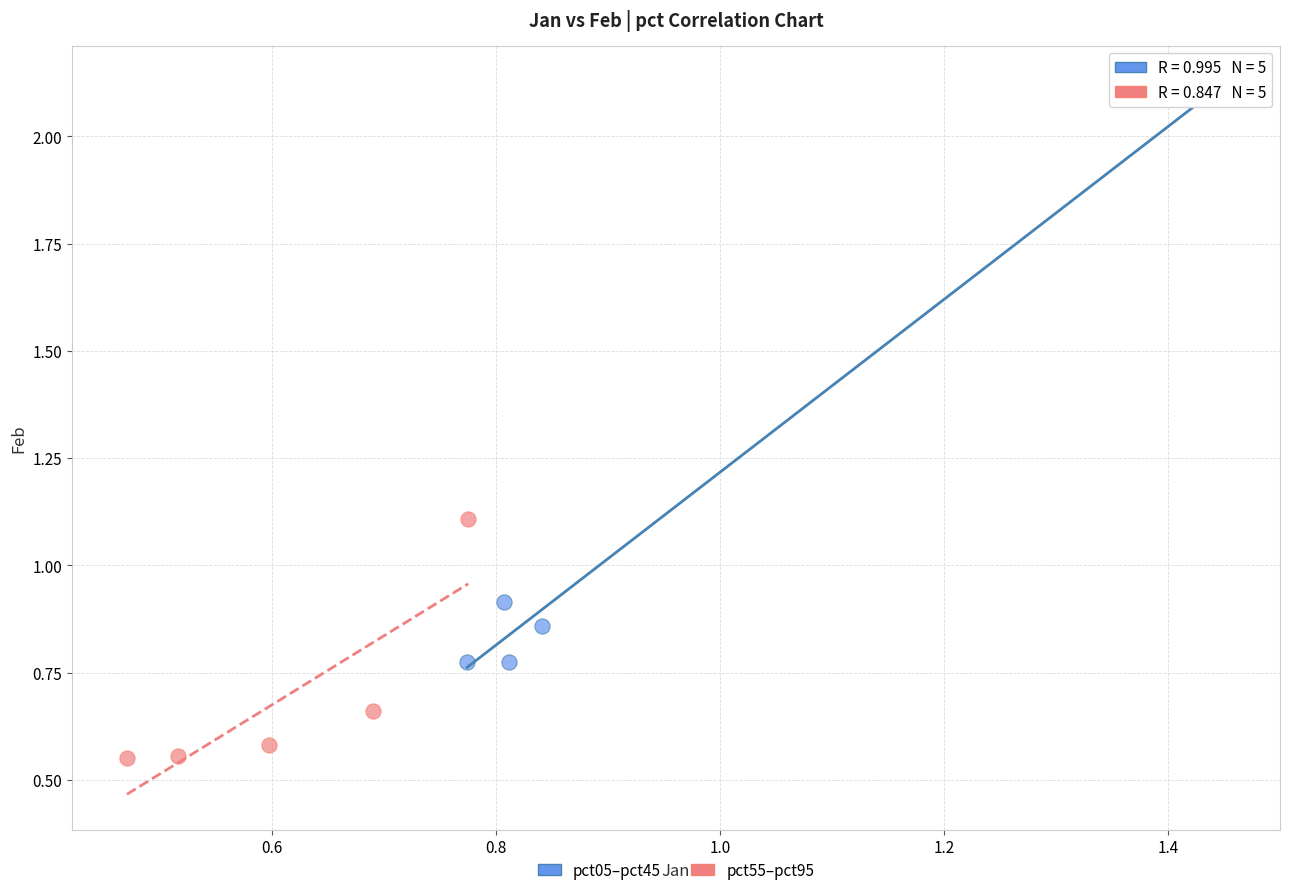

Which series contains the highest Y value?

pct05–pct45